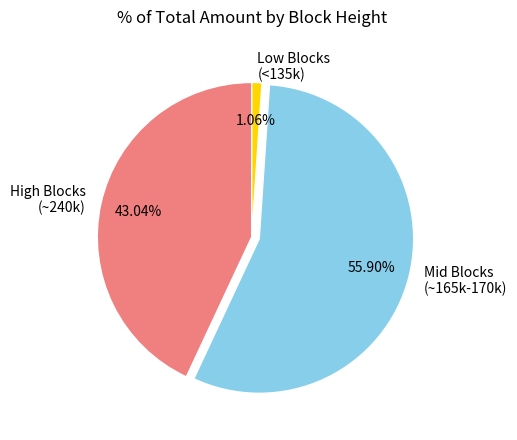

Does Mid Blocks (~165k-170k) account for over 50% of the chart?

Yes